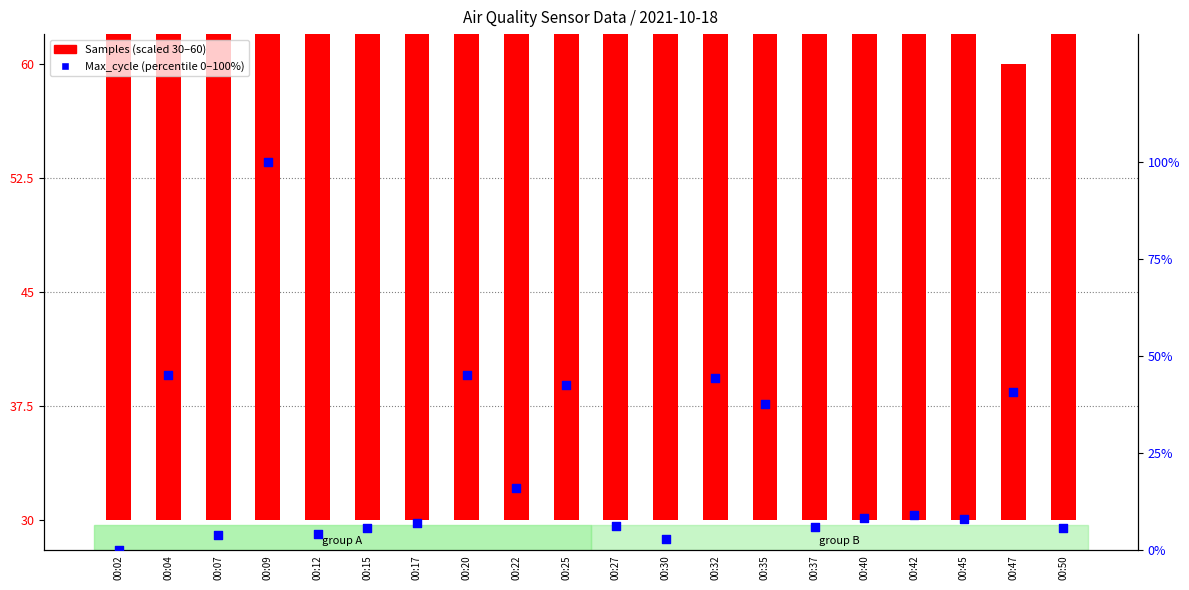

At which category is the sum across all series the highest?

00:09